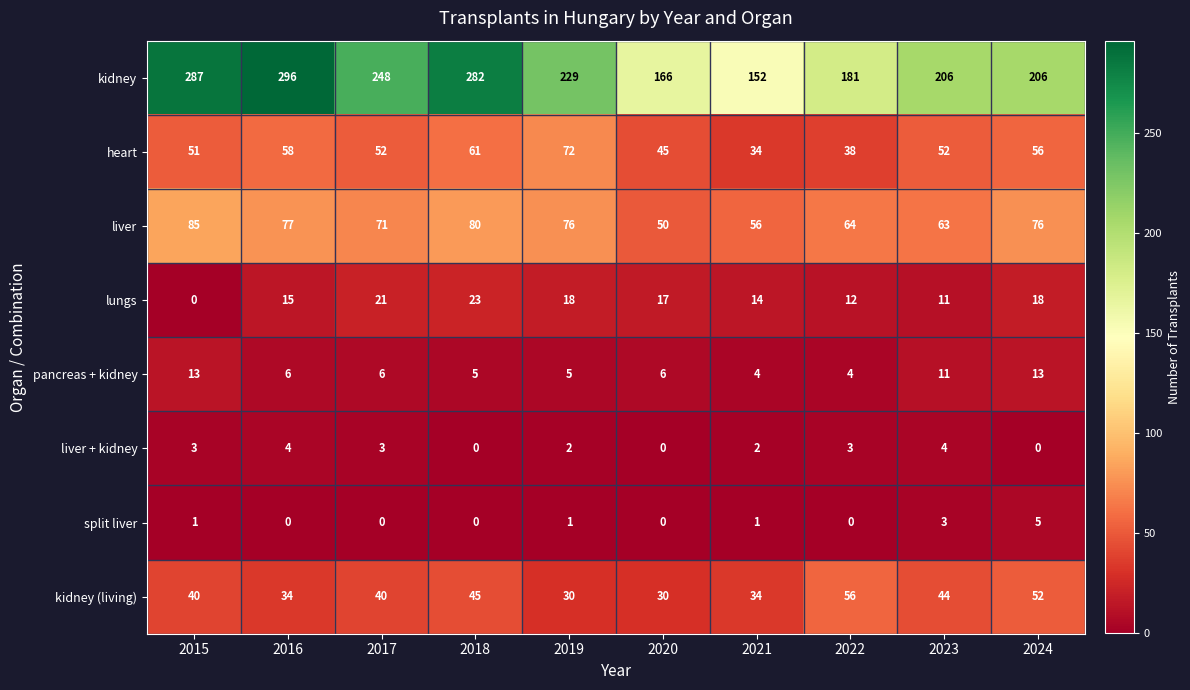

How many series are shown in this chart?

8